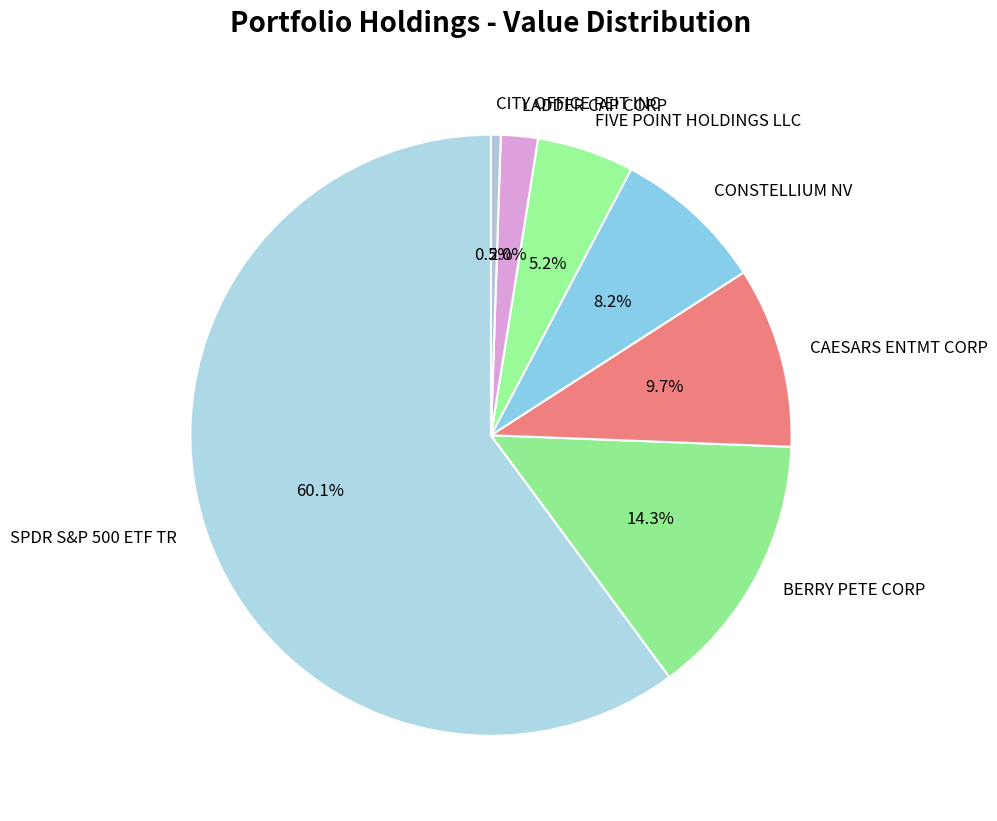

What percentage is the CONSTELLIUM NV slice, to the nearest percent?

8%